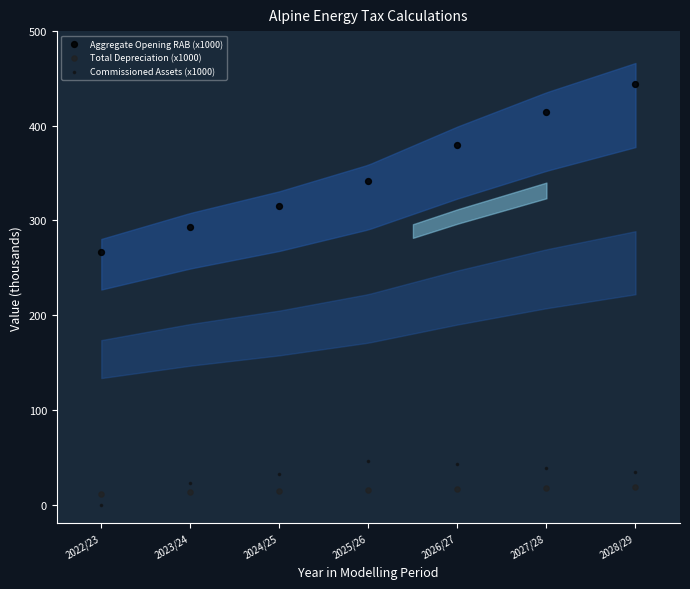

Across all series, what Y value is closest to 222?

267.1